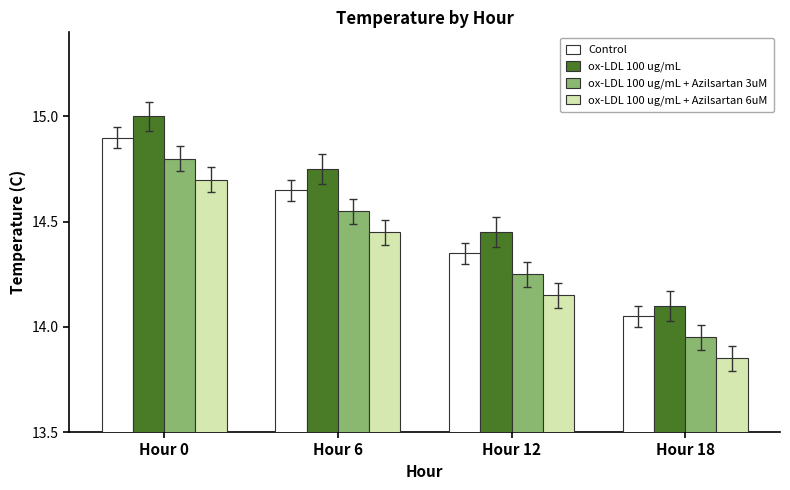

Is it true that ox-LDL 100 ug/mL equals 14.1 at Hour 18?

True